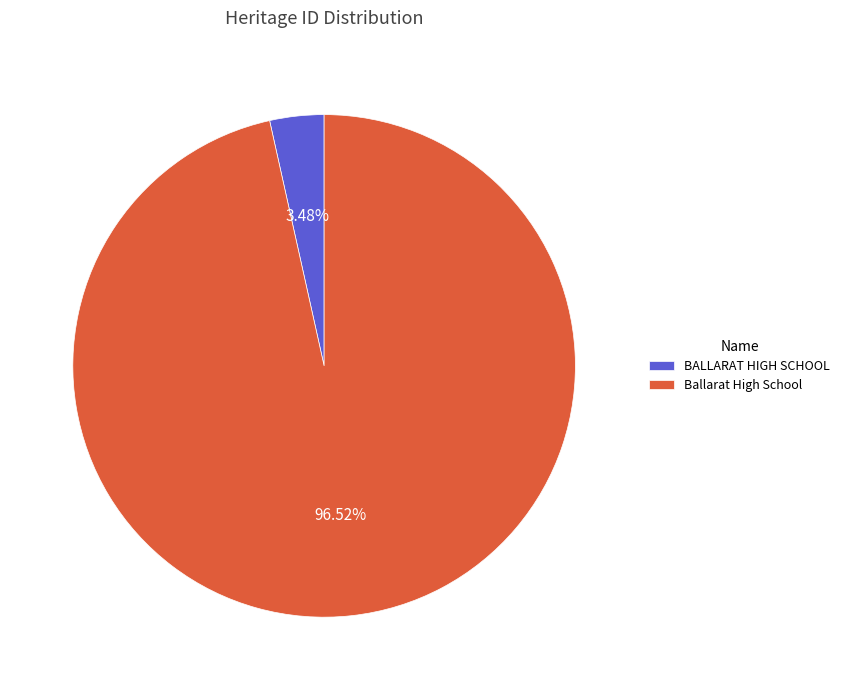

Between BALLARAT HIGH SCHOOL and Ballarat High School, which is larger?

Ballarat High School